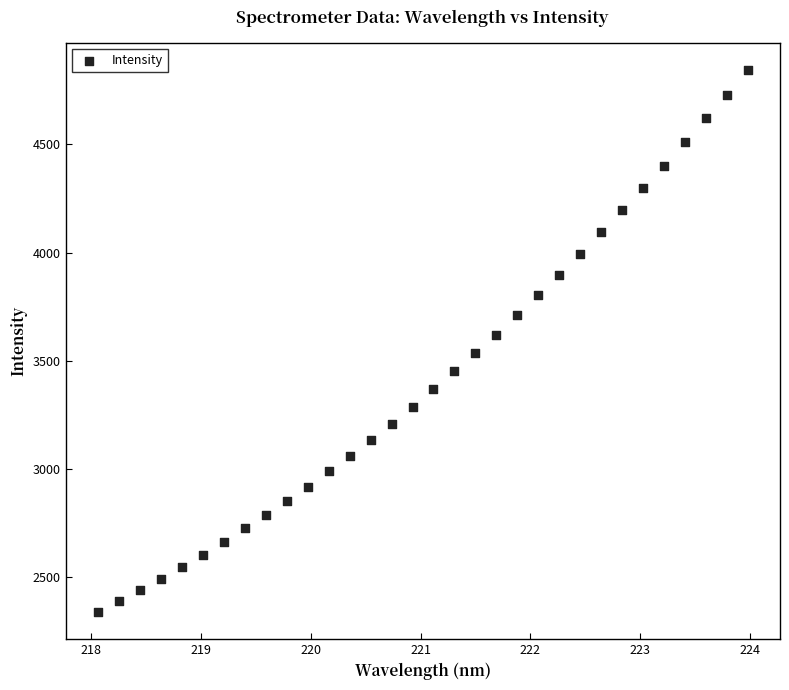

What is the range of X values (max minus min)?

5.9